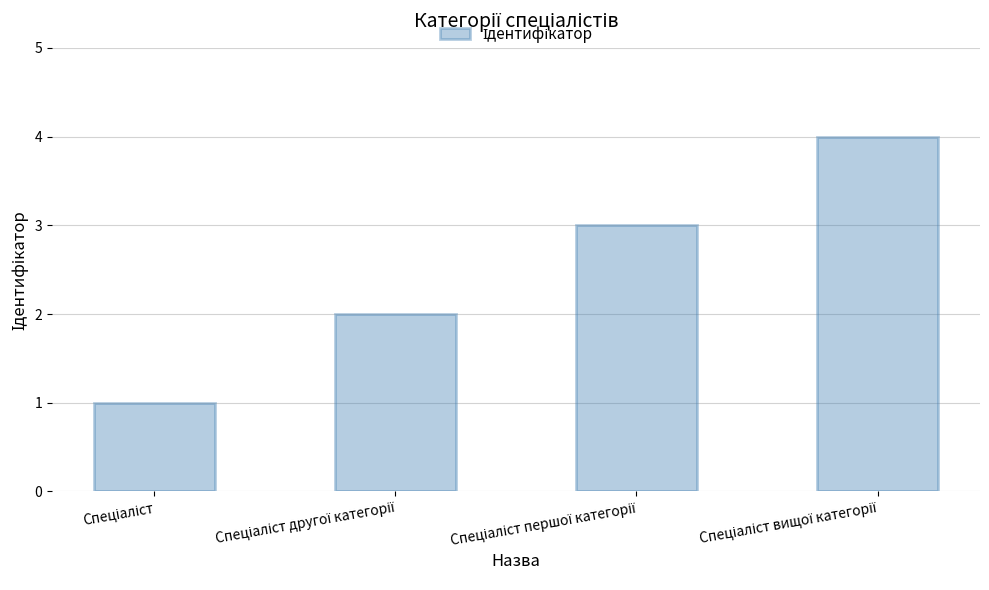

What is the difference between the maximum and minimum values?

3